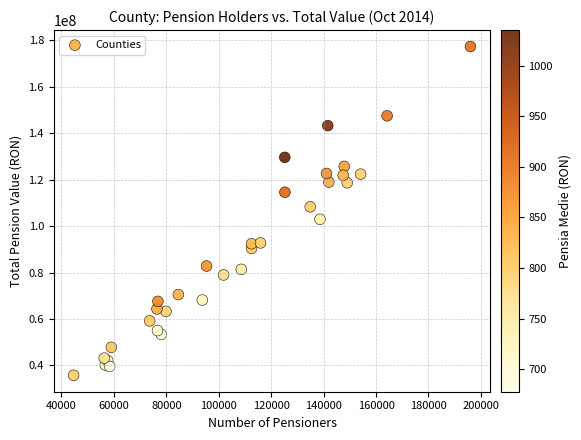

What Y value in the scatter plot is closest to 106546300?

108299047